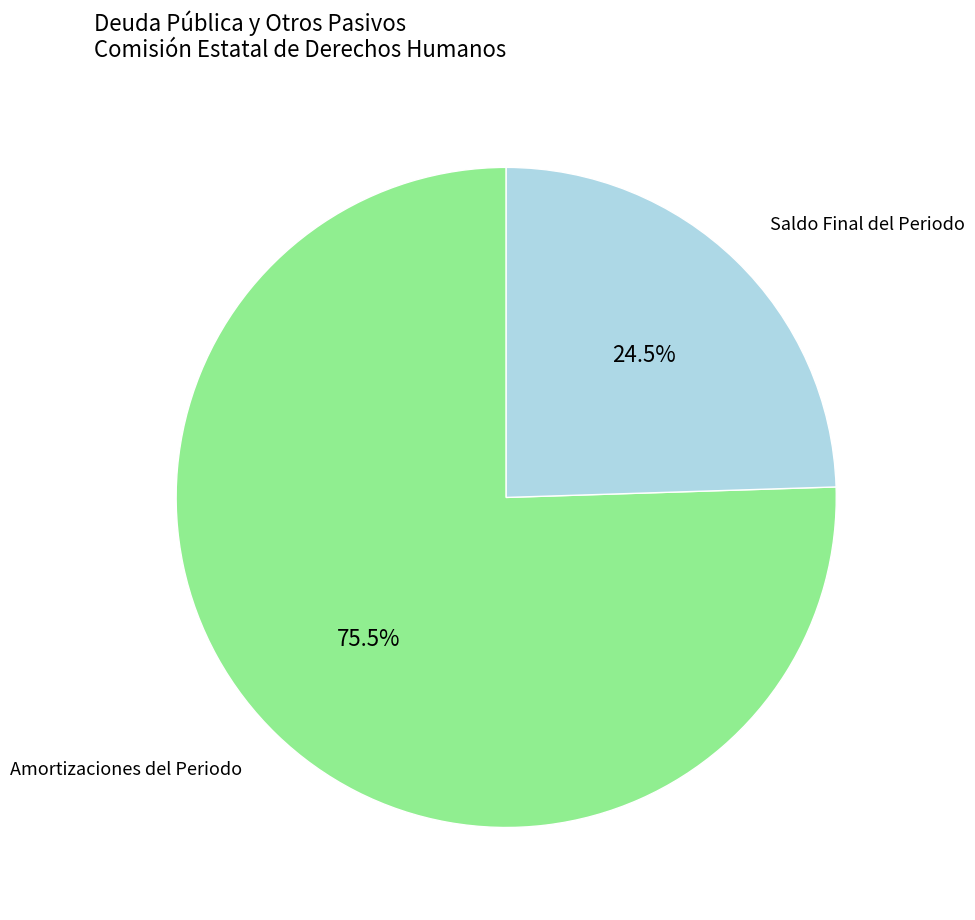

Does any single category account for the majority?

Yes